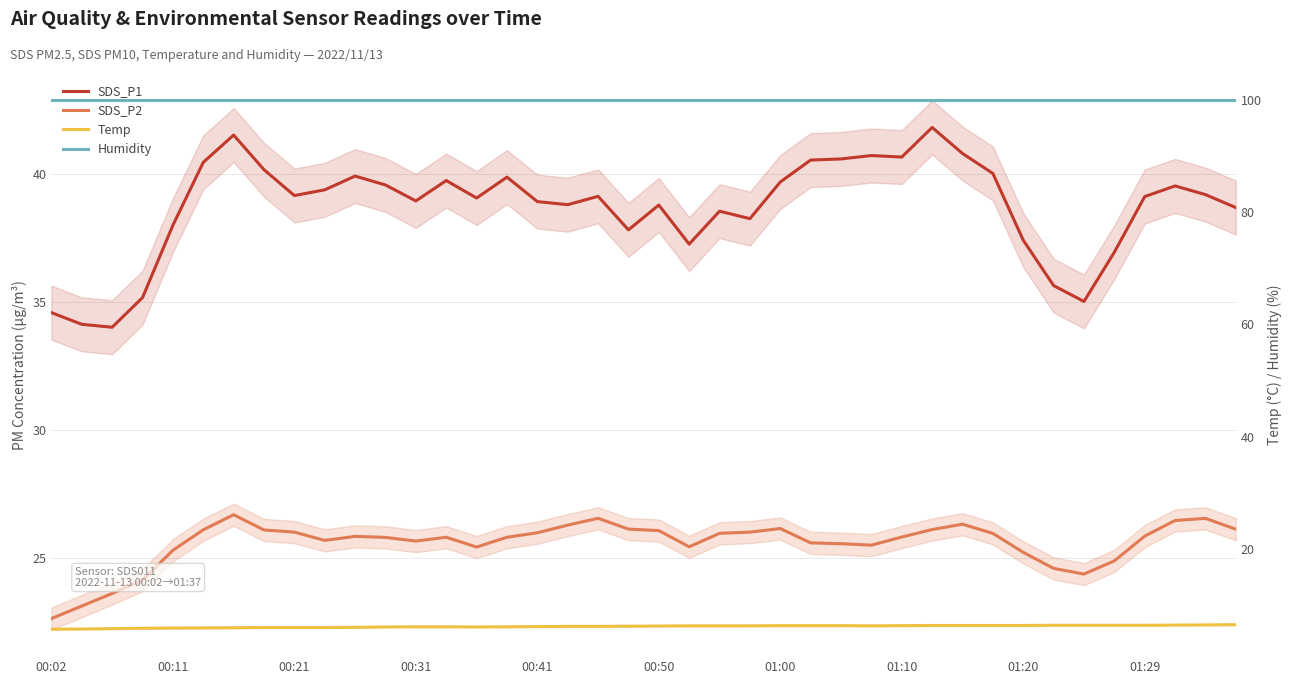

What is the total value across all series at 27?

172.4